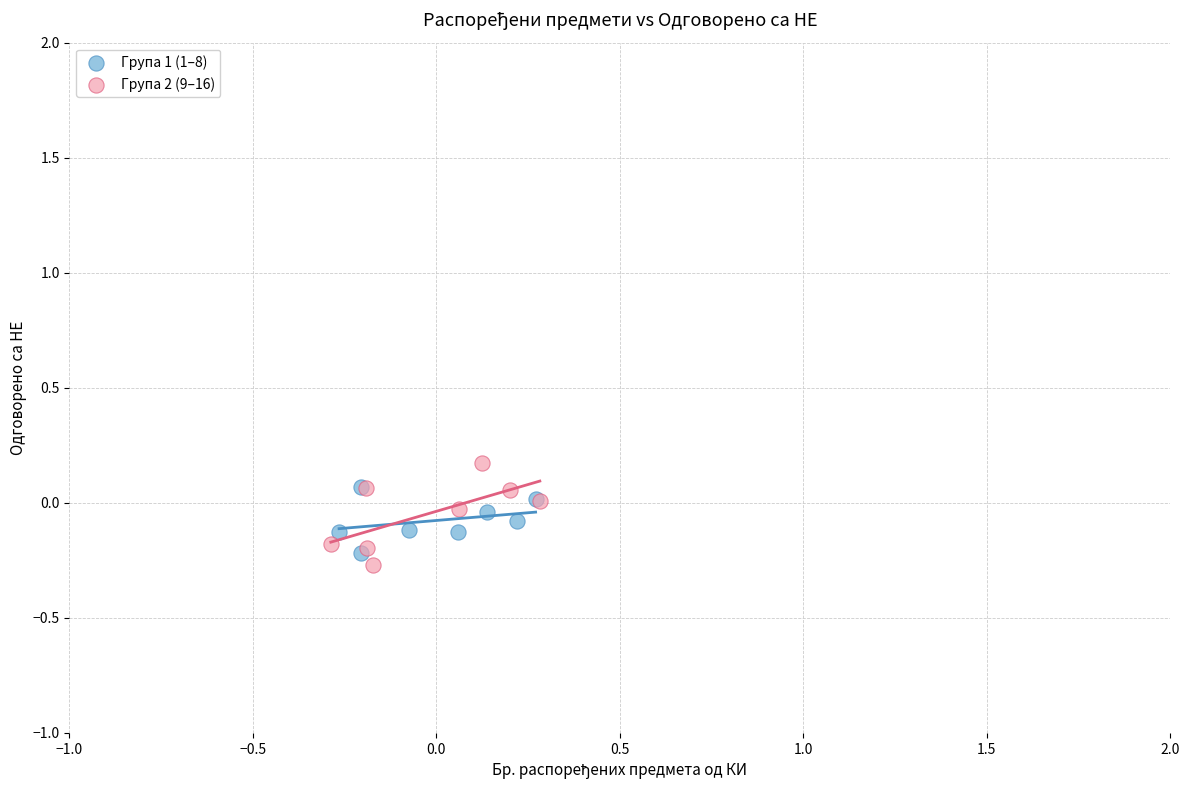

Which series has the largest Y range (max minus min)?

Група 2 (9–16)